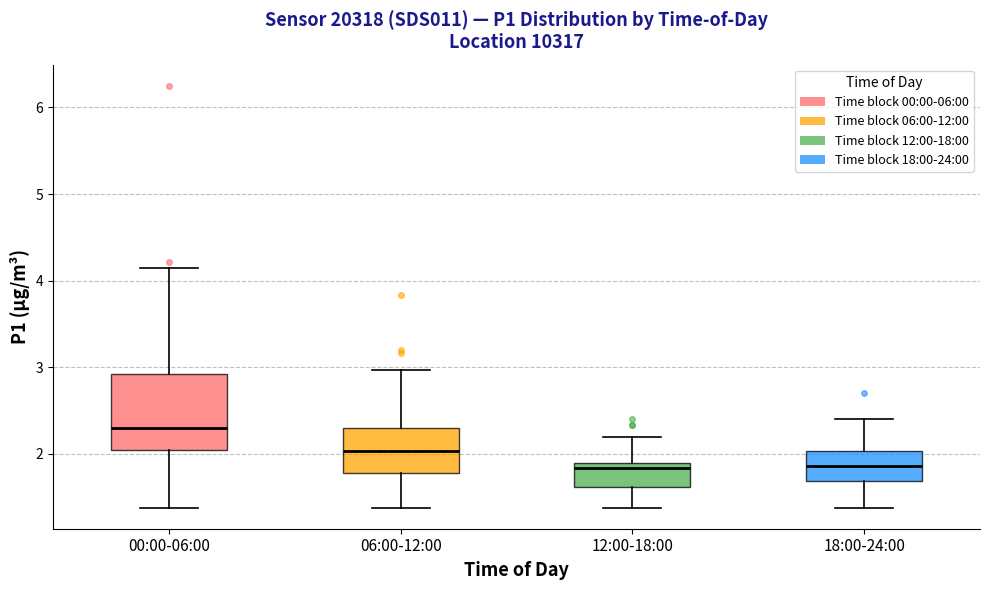

Which box has the highest median line?

00:00-06:00